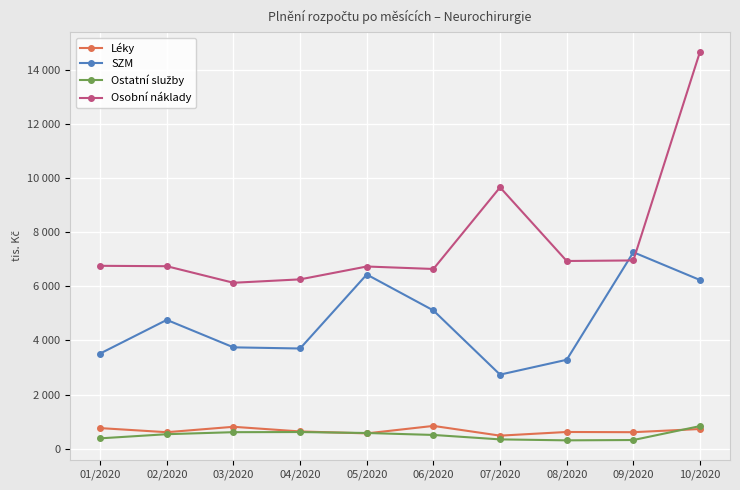

Does the chart have visible grid lines?

Yes